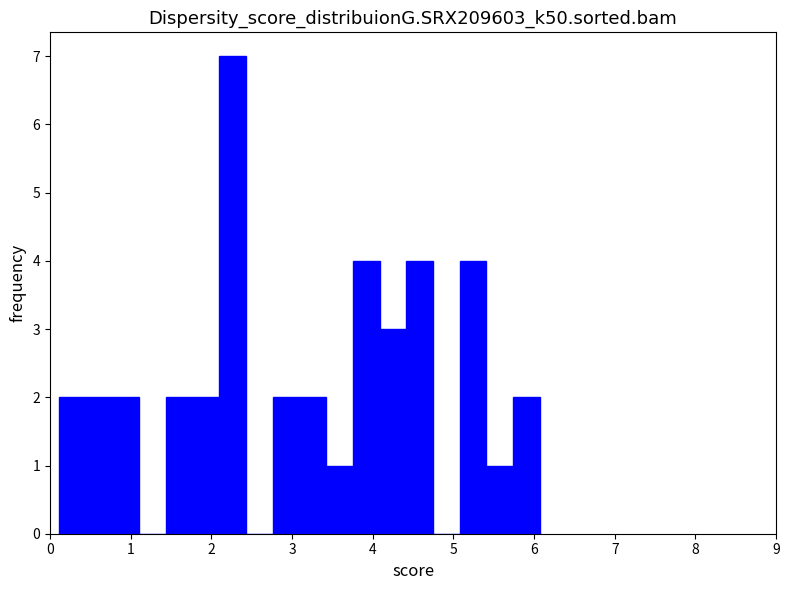

Around what value on the x-axis is the tallest bar? Give the approximate position of its centre, as read against the axis.

2.3